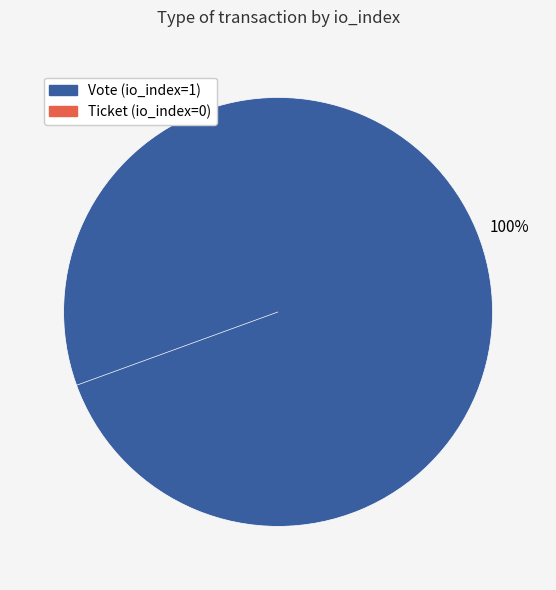

Which has a higher value, Ticket (io_index=0) or Vote (io_index=1)?

Vote (io_index=1)